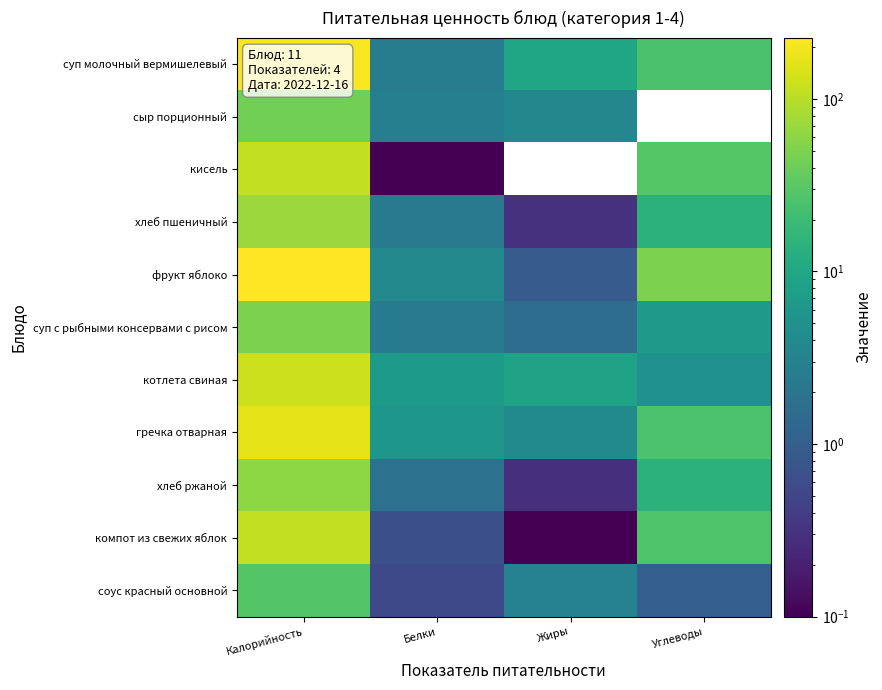

Reading right to left, list all the values displayed in this chart.

суп молочный вермишелевый: Углеводы=25.0	Жиры=9.7	Белки=2.6	Калорийность=211.1
сыр порционный: Углеводы=0.0	Жиры=3.6	Белки=2.8	Калорийность=43.8
кисель: Углеводы=29.2	Жиры=0.0	Белки=0.1	Калорийность=110.4
хлеб пшеничный: Углеводы=14.5	Жиры=0.3	Белки=2.4	Калорийность=70.3
фрукт яблоко: Углеводы=49.4	Жиры=0.9	Белки=3.7	Калорийность=226.5
суп с рыбными консервами с рисом: Углеводы=6.6	Жиры=1.6	Белки=2.5	Калорийность=48.9
котлета свиная: Углеводы=5.0	Жиры=8.6	Белки=6.8	Калорийность=124.4
гречка отварная: Углеводы=25.8	Жиры=4.1	Белки=5.7	Калорийность=162.5
хлеб ржаной: Углеводы=14.4	Жиры=0.3	Белки=1.9	Калорийность=61.3
компот из свежих яблок: Углеводы=27.0	Жиры=0.1	Белки=0.7	Калорийность=112.8
соус красный основной: Углеводы=1.0	Жиры=3.1	Белки=0.6	Калорийность=29.0